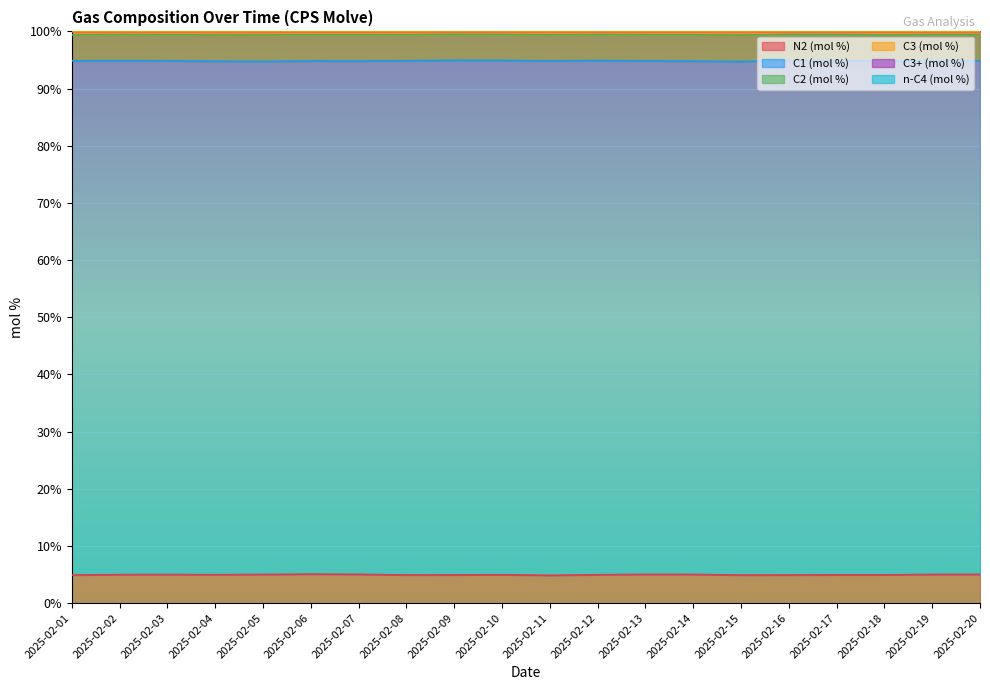

In C3+ (mol %), how many points are lower than both neighbors (excluding endpoints)?

5